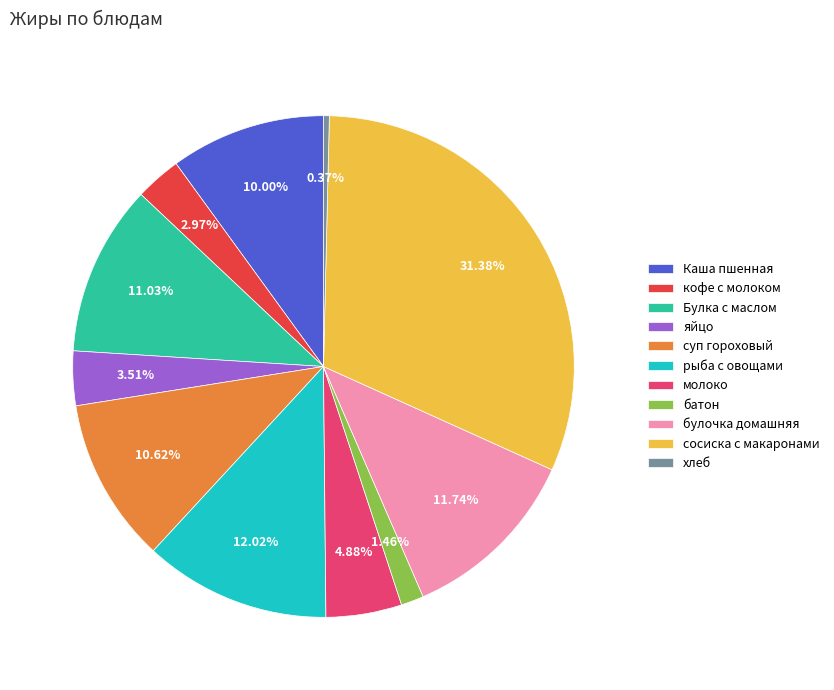

Is there a majority slice in this chart?

No